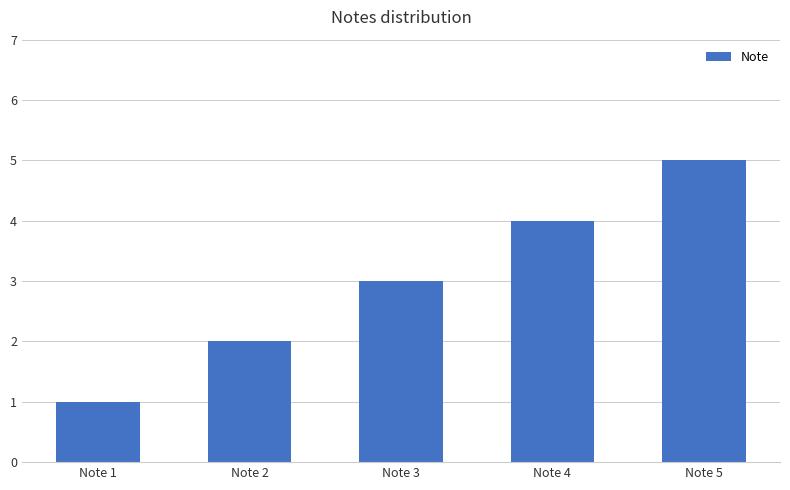

What is the sum of all values?

15